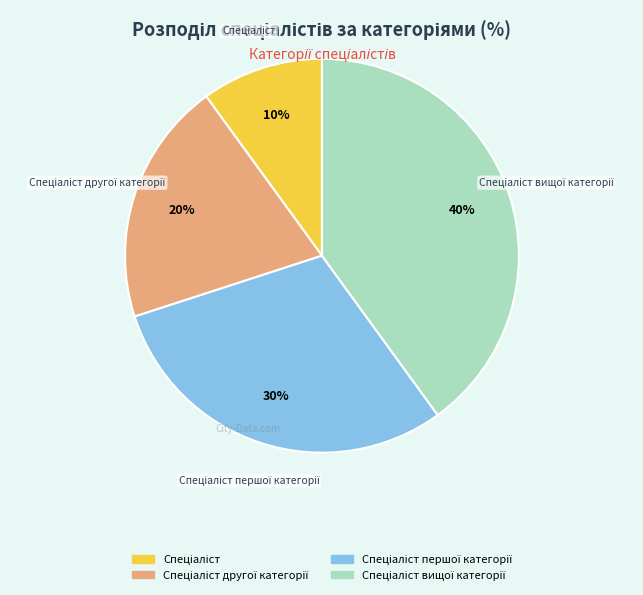

To the nearest percent, what is the average slice percentage?

25%